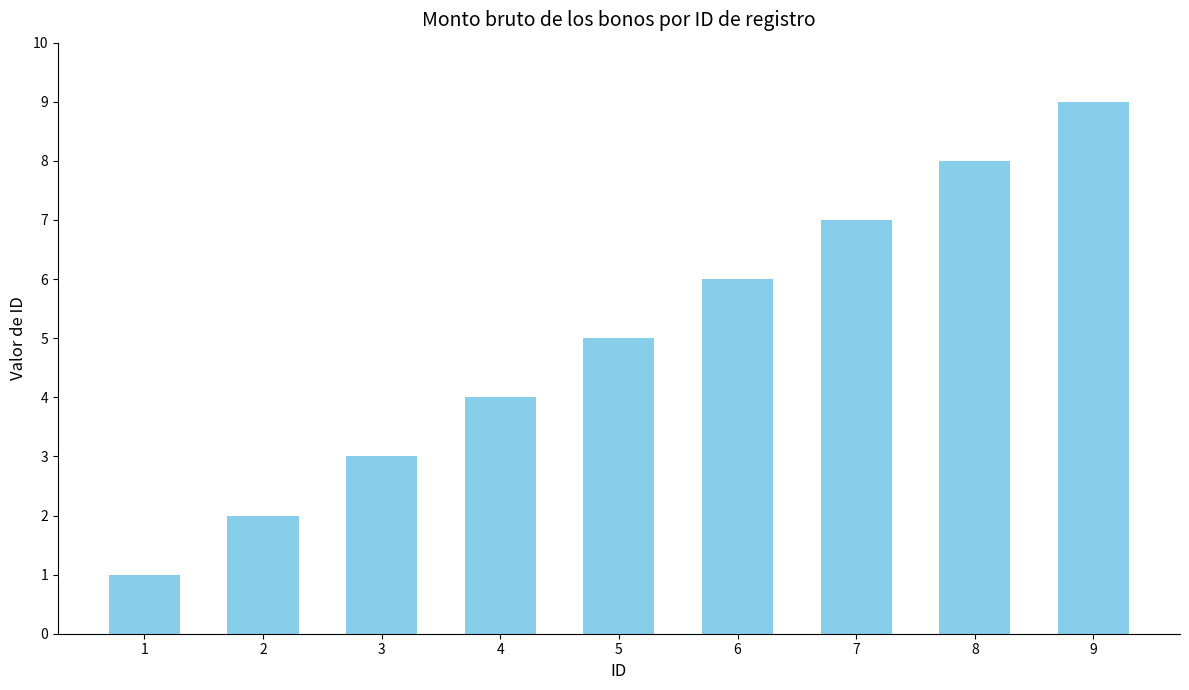

What is the smallest value displayed?

1